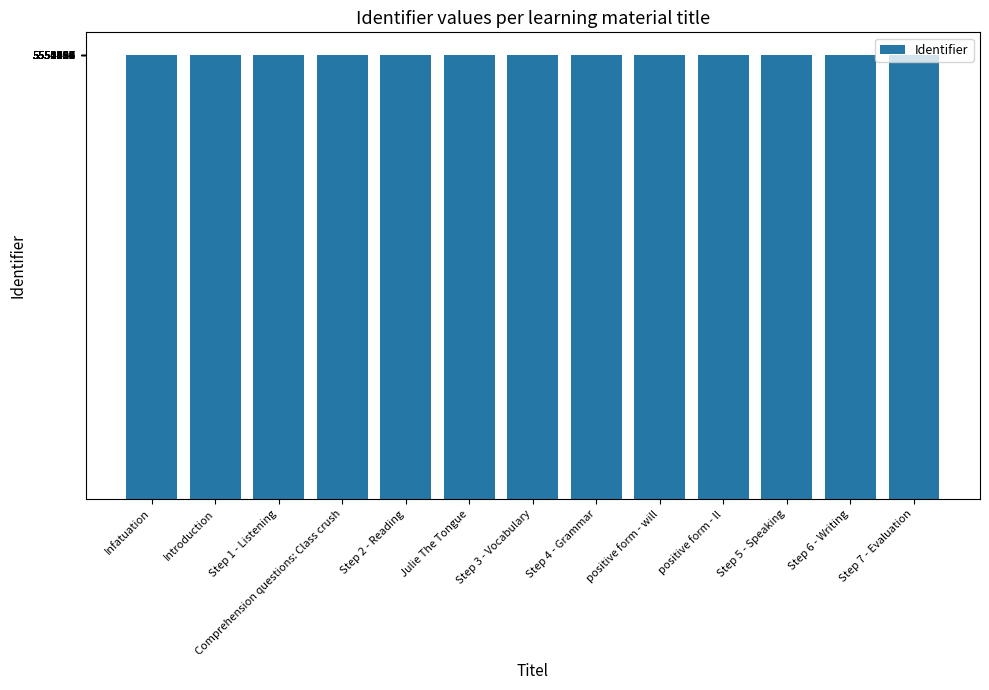

The chart shows a value of 1494616 at Infatuation. True or false?

False